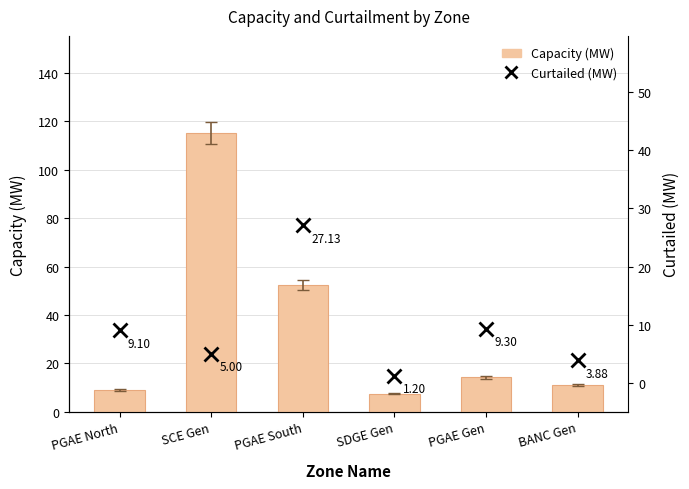

The value of Capacity (MW) at SCE Gen is 64.0. True or false?

False